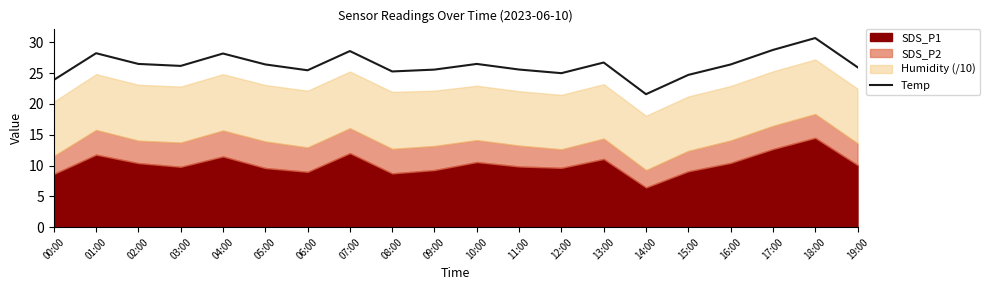

How many points are higher than both their immediate neighbors (excluding endpoints)?

6